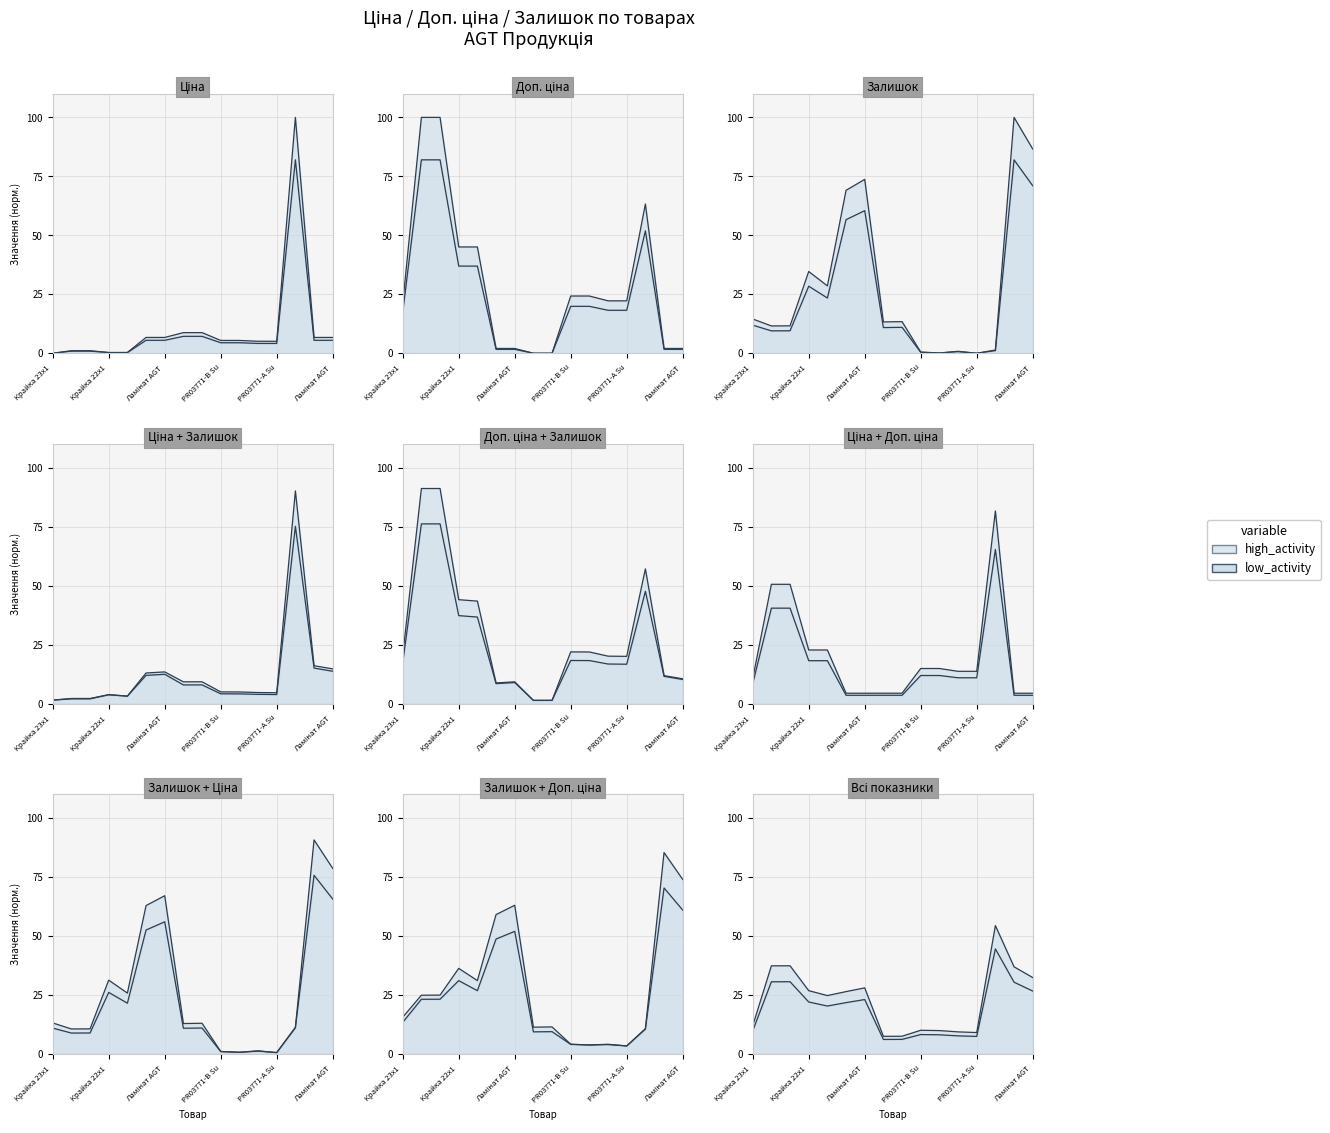

What is the label of the 4th point from the left?

Крайка 22x1